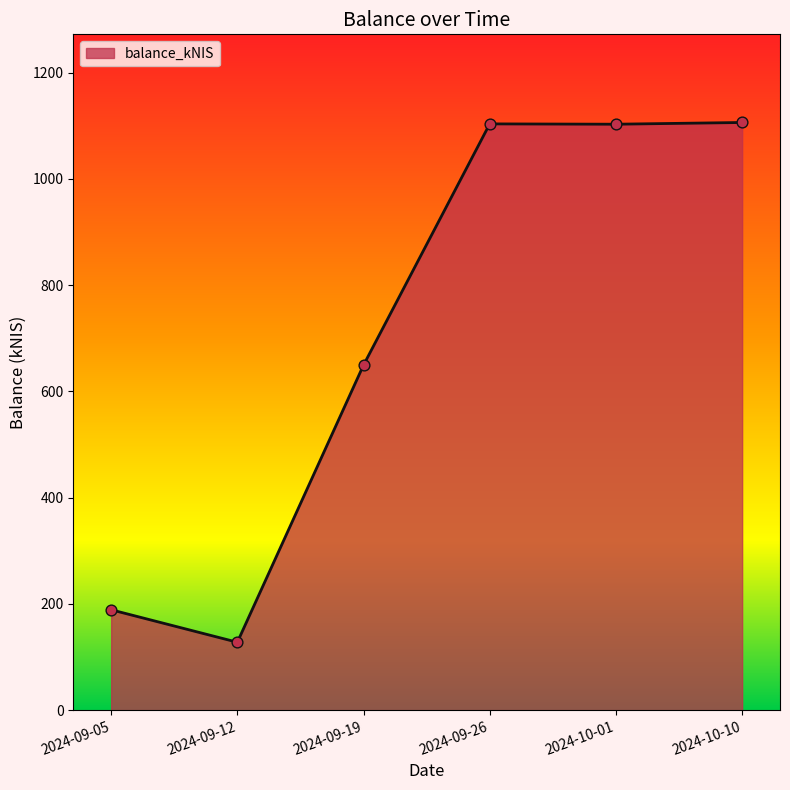

Approximately how many times larger is the value at 2024-09-19 compared to 2024-09-26?

0.6